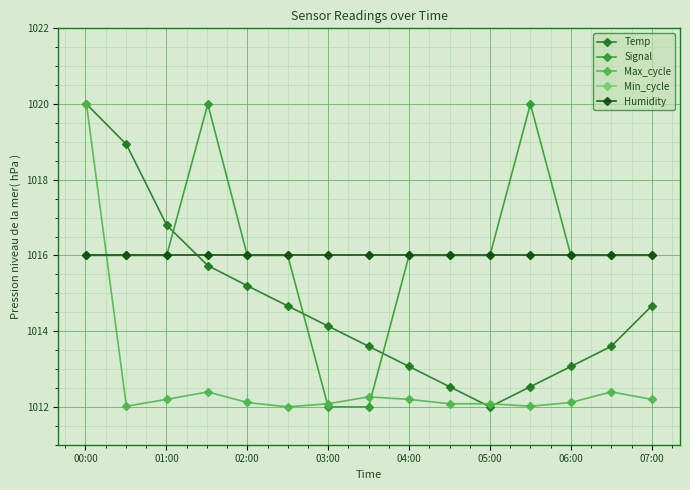

Does the chart have visible grid lines?

Yes